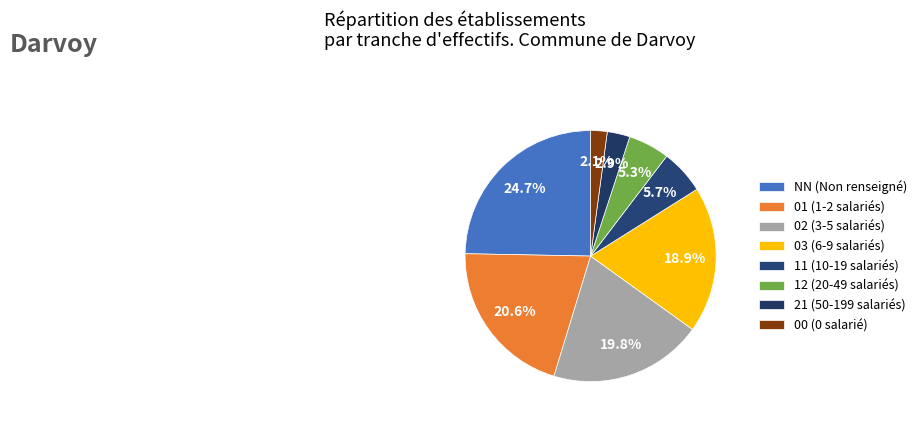

What percentage is NOT represented by 03?

81.1%